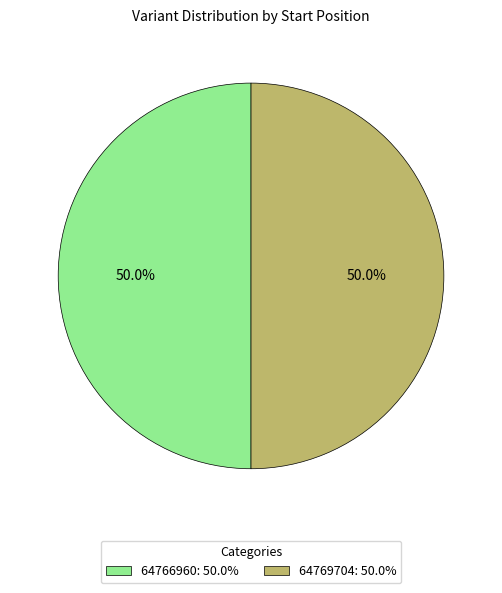

Combined, do 64766960: 50.0% and 64769704: 50.0% account for over 50%?

Yes